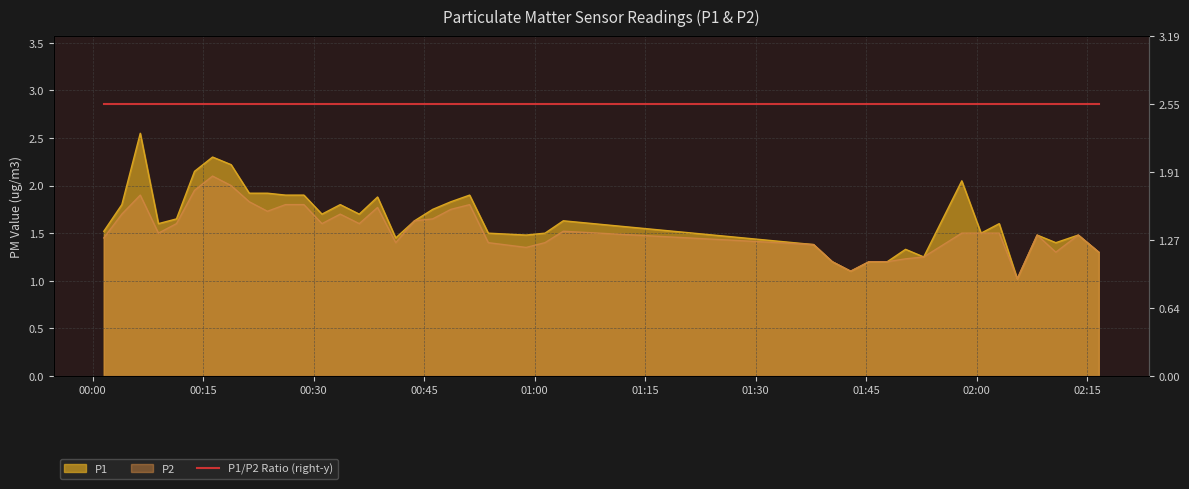

Reading left to right, what are all the values shown in this chart?

P1: 2023-04-01T00:01:31=1.5	2023-04-01T00:03:58=1.8	2023-04-01T00:06:28=2.5	2023-04-01T00:08:56=1.6	2023-04-01T00:11:23=1.6	2023-04-01T00:13:50=2.1	2023-04-01T00:16:17=2.3	2023-04-01T00:18:48=2.2	2023-04-01T00:21:16=1.9	2023-04-01T00:23:44=1.9	2023-04-01T00:26:11=1.9	2023-04-01T00:28:41=1.9	2023-04-01T00:31:08=1.7	2023-04-01T00:33:37=1.8	2023-04-01T00:36:12=1.7	2023-04-01T00:38:41=1.9	2023-04-01T00:41:09=1.4	2023-04-01T00:43:42=1.6	2023-04-01T00:46:10=1.8	2023-04-01T00:48:38=1.8	2023-04-01T00:51:11=1.9	2023-04-01T00:53:43=1.5	2023-04-01T00:58:51=1.5	2023-04-01T01:01:25=1.5	2023-04-01T01:03:54=1.6	2023-04-01T01:37:53=1.4	2023-04-01T01:40:25=1.2	2023-04-01T01:42:55=1.1	2023-04-01T01:45:25=1.2	2023-04-01T01:47:53=1.2	2023-04-01T01:50:22=1.3	2023-04-01T01:52:50=1.2	2023-04-01T01:58:00=2.0	2023-04-01T02:00:37=1.5	2023-04-01T02:03:05=1.6	2023-04-01T02:05:32=1.0	2023-04-01T02:08:14=1.5	2023-04-01T02:10:46=1.4	2023-04-01T02:13:49=1.5	2023-04-01T02:16:36=1.3
P2: 2023-04-01T00:01:31=1.4	2023-04-01T00:03:58=1.7	2023-04-01T00:06:28=1.9	2023-04-01T00:08:56=1.5	2023-04-01T00:11:23=1.6	2023-04-01T00:13:50=1.9	2023-04-01T00:16:17=2.1	2023-04-01T00:18:48=2.0	2023-04-01T00:21:16=1.8	2023-04-01T00:23:44=1.7	2023-04-01T00:26:11=1.8	2023-04-01T00:28:41=1.8	2023-04-01T00:31:08=1.6	2023-04-01T00:33:37=1.7	2023-04-01T00:36:12=1.6	2023-04-01T00:38:41=1.8	2023-04-01T00:41:09=1.4	2023-04-01T00:43:42=1.6	2023-04-01T00:46:10=1.6	2023-04-01T00:48:38=1.8	2023-04-01T00:51:11=1.8	2023-04-01T00:53:43=1.4	2023-04-01T00:58:51=1.4	2023-04-01T01:01:25=1.4	2023-04-01T01:03:54=1.5	2023-04-01T01:37:53=1.4	2023-04-01T01:40:25=1.2	2023-04-01T01:42:55=1.1	2023-04-01T01:45:25=1.2	2023-04-01T01:47:53=1.2	2023-04-01T01:50:22=1.2	2023-04-01T01:52:50=1.2	2023-04-01T01:58:00=1.5	2023-04-01T02:00:37=1.5	2023-04-01T02:03:05=1.5	2023-04-01T02:05:32=1.0	2023-04-01T02:08:14=1.5	2023-04-01T02:10:46=1.3	2023-04-01T02:13:49=1.5	2023-04-01T02:16:36=1.3